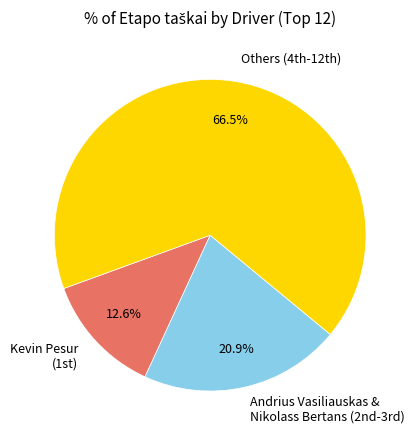

Count the number of slices in the pie.

3